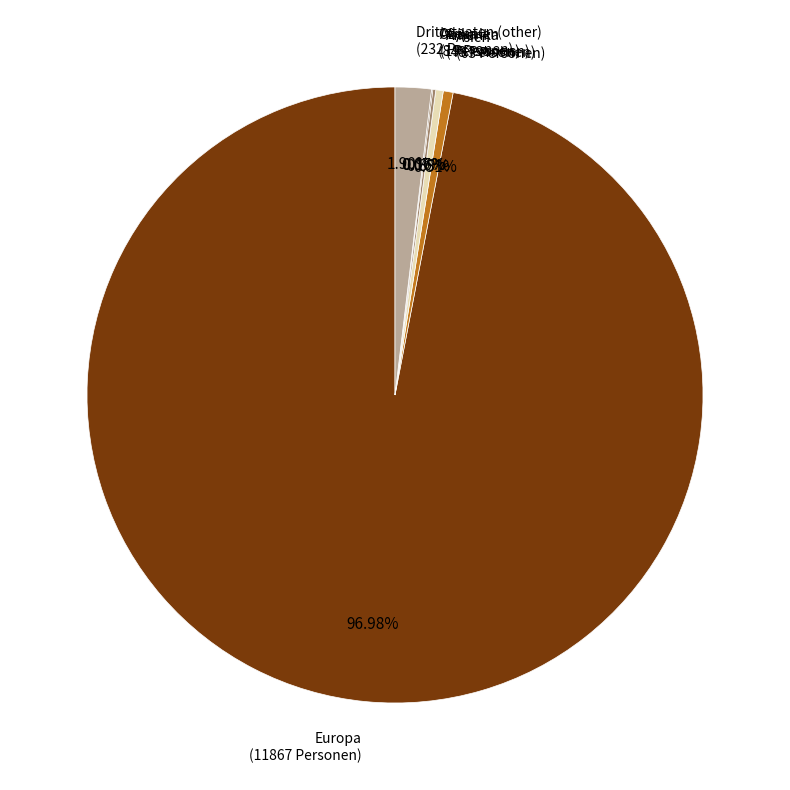

What is the largest slice in the pie chart?

Europa